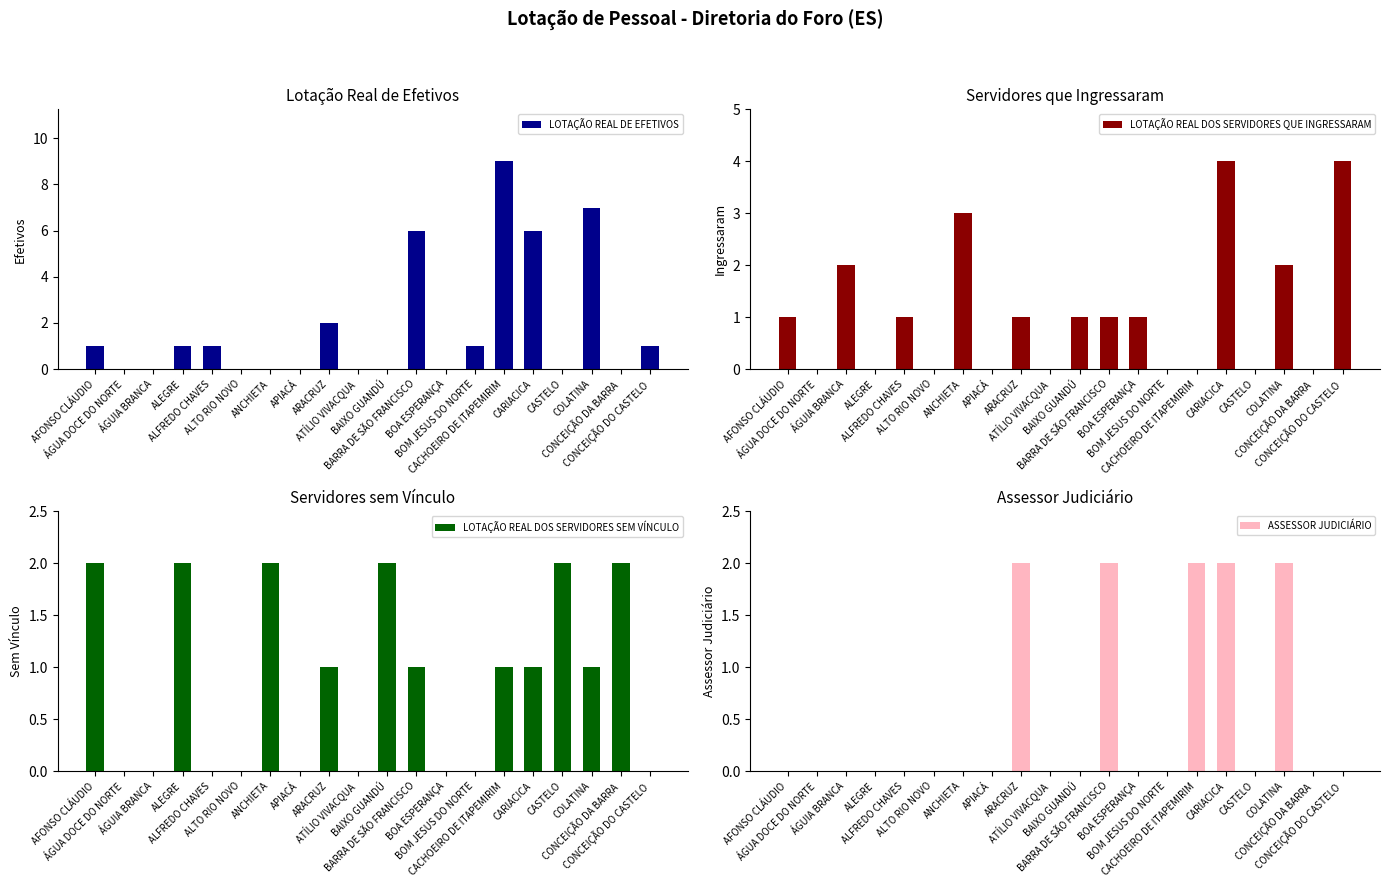

What is the total value across all series at BOA ESPERANÇA?

1